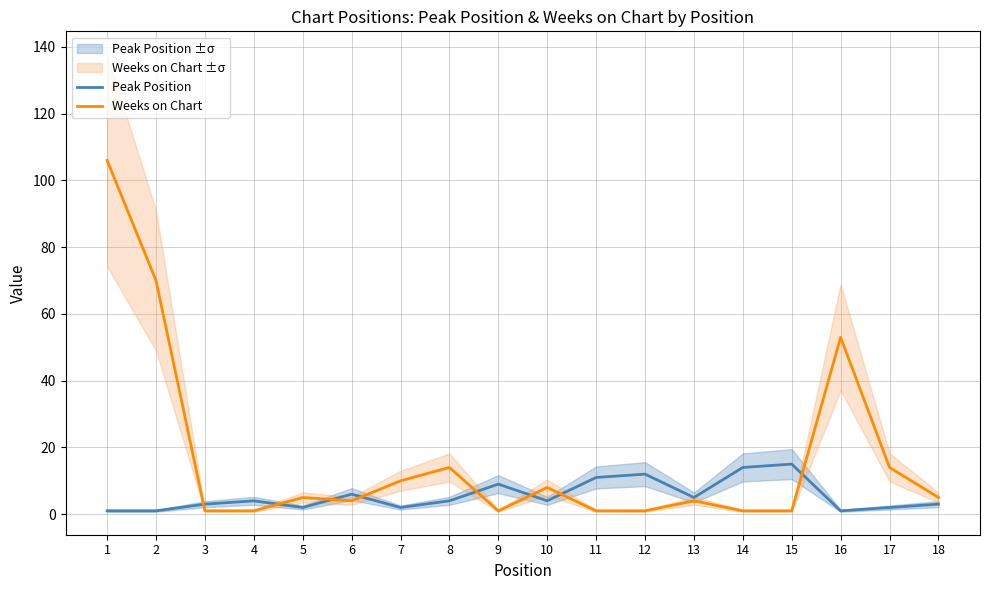

Reading right to left, what are all the values shown in this chart?

Peak Position: 18=3	17=2	16=1	15=15	14=14	13=5	12=12	11=11	10=4	9=9	8=4	7=2	6=6	5=2	4=4	3=3	2=1	1=1
Weeks on Chart: 18=5	17=14	16=53	15=1	14=1	13=4	12=1	11=1	10=8	9=1	8=14	7=10	6=4	5=5	4=1	3=1	2=70	1=106